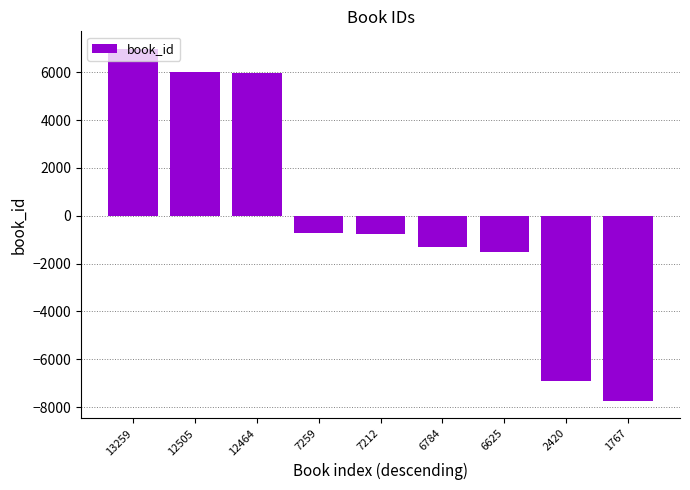

At which category does the chart reach its minimum across all series?

1767